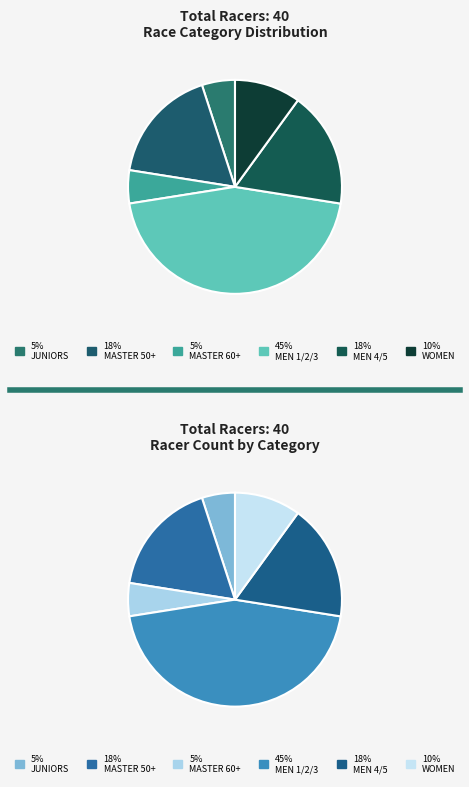

To the nearest percent, what percentage of the pie is WOMEN?

10%